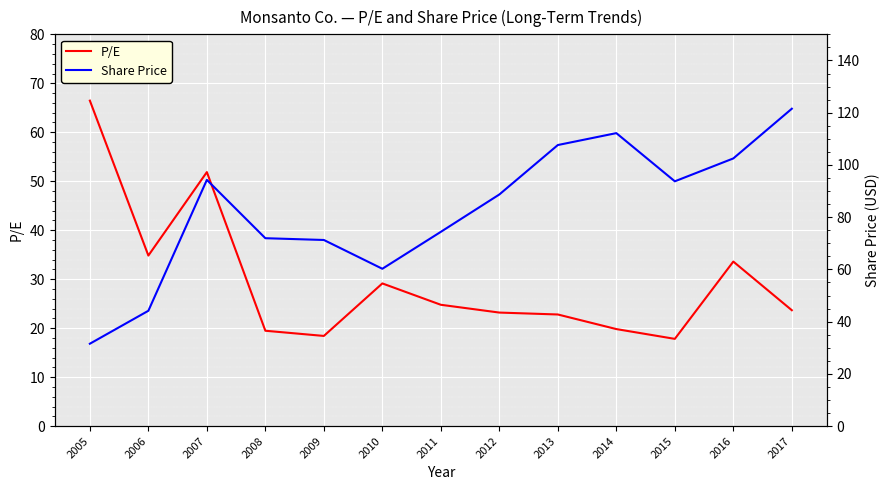

Reading right to left, what are all the values shown in this chart?

P/E: 2017=23.7	2016=33.6	2015=17.8	2014=19.8	2013=22.8	2012=23.2	2011=24.8	2010=29.1	2009=18.4	2008=19.5	2007=51.9	2006=34.8	2005=66.5
Share Price: 2017=121.5	2016=102.5	2015=93.7	2014=112.2	2013=107.6	2012=88.7	2011=74.4	2010=60.2	2009=71.3	2008=72.0	2007=94.3	2006=44.2	2005=31.6